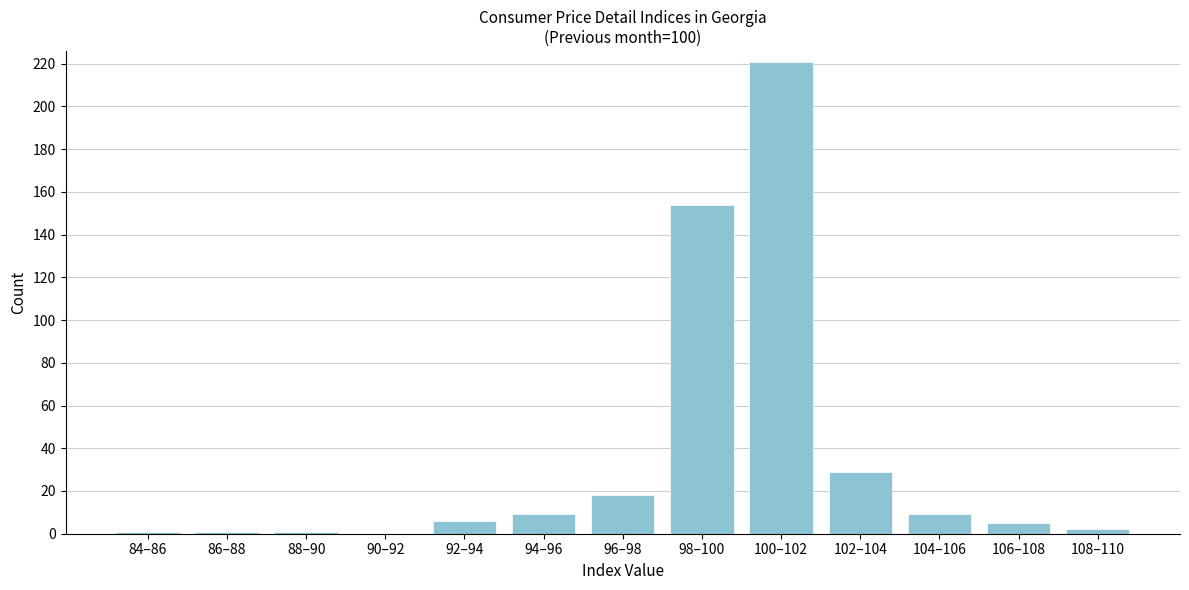

Reading left to right, extract all data points from this chart.

84–86=1	86–88=1	88–90=1	90–92=0	92–94=6	94–96=9	96–98=18	98–100=154	100–102=221	102–104=29	104–106=9	106–108=5	108–110=2